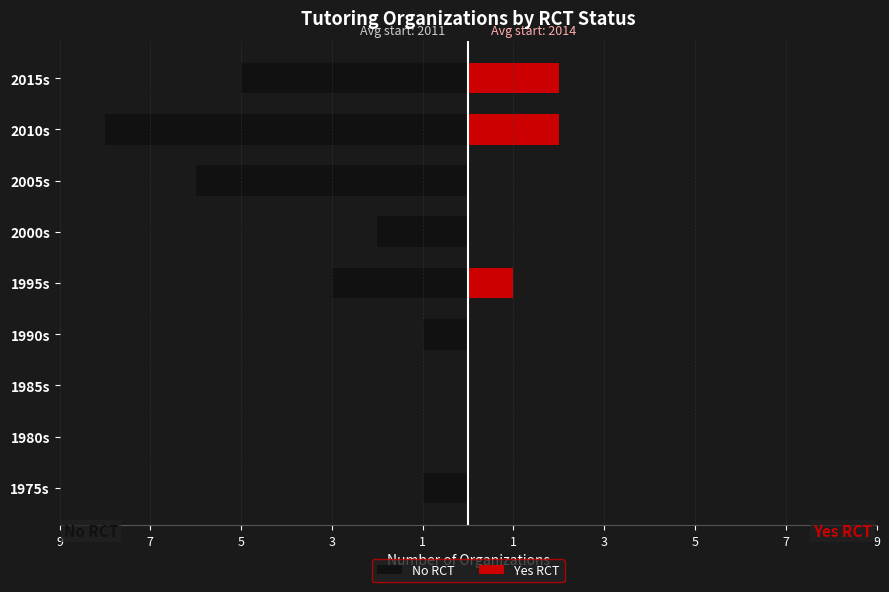

Which series has the largest range (max minus min)?

No RCT